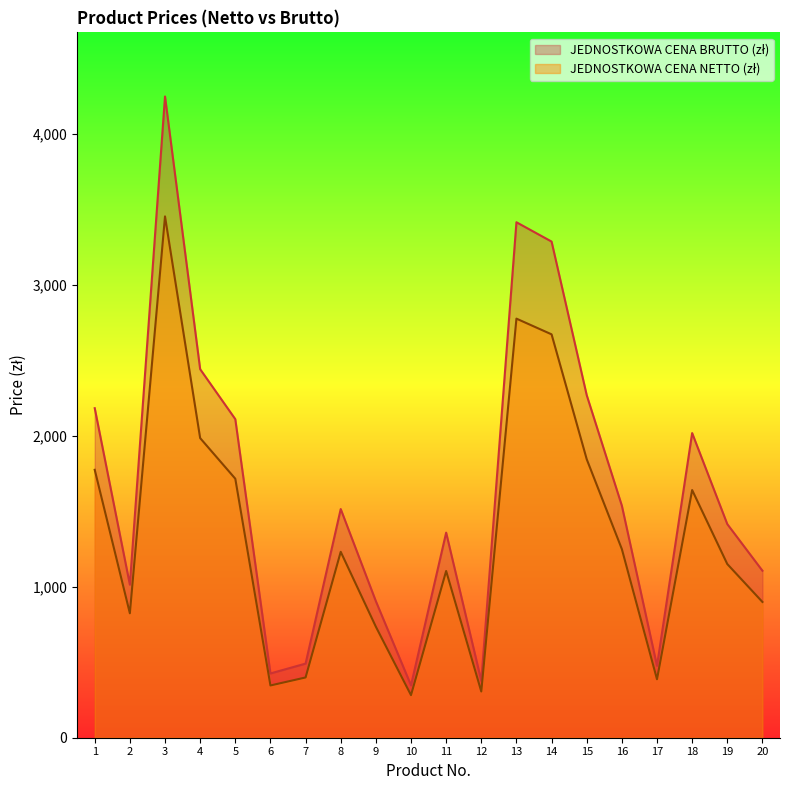

What is the greatest value displayed?

4246.0